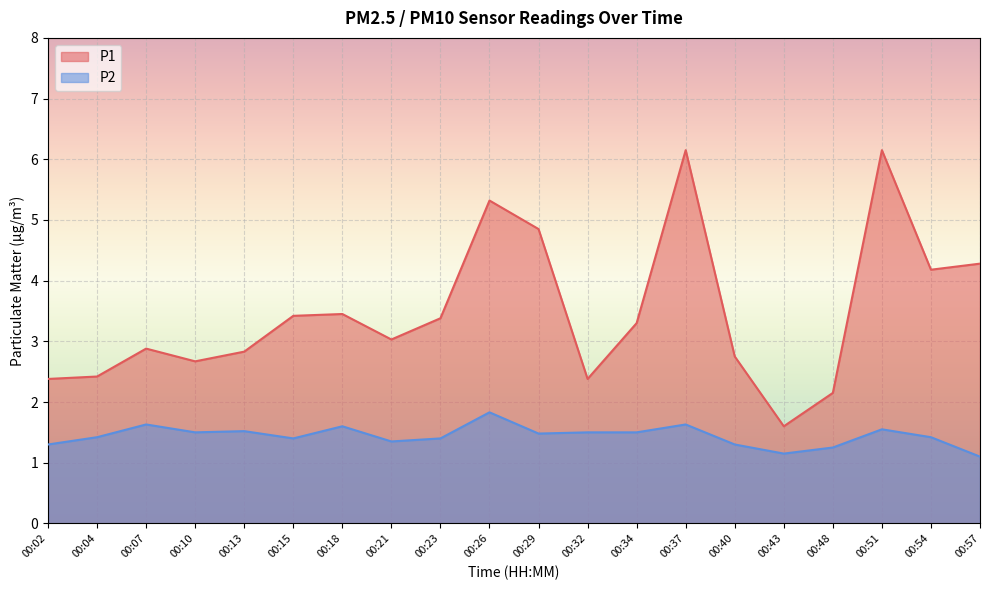

How many lines are shown in the chart?

2